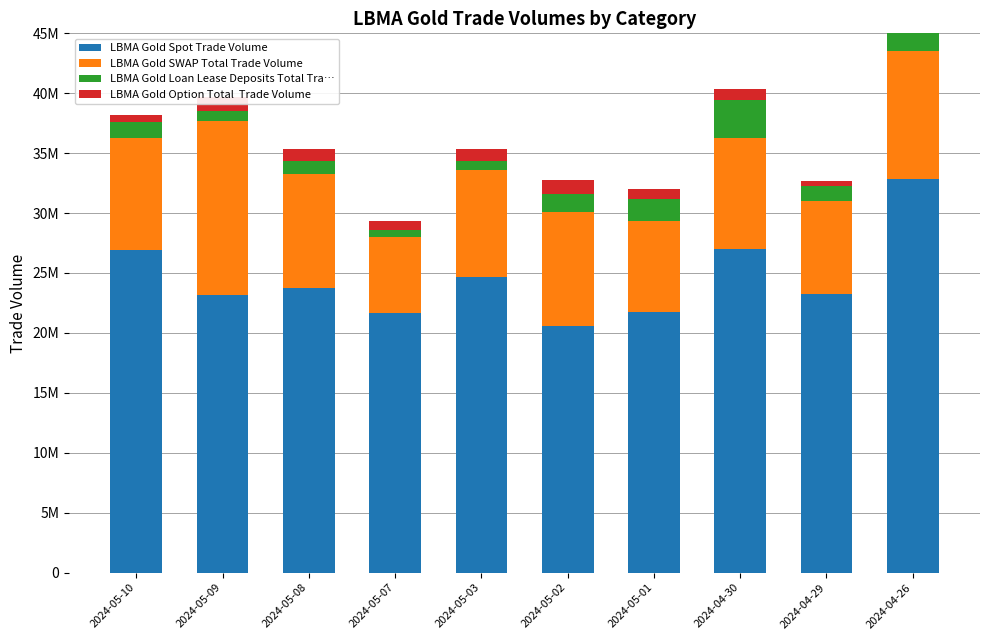

The value of LBMA Gold SWAP Total Trade Volume at 2024-05-08 is 9558407. True or false?

True